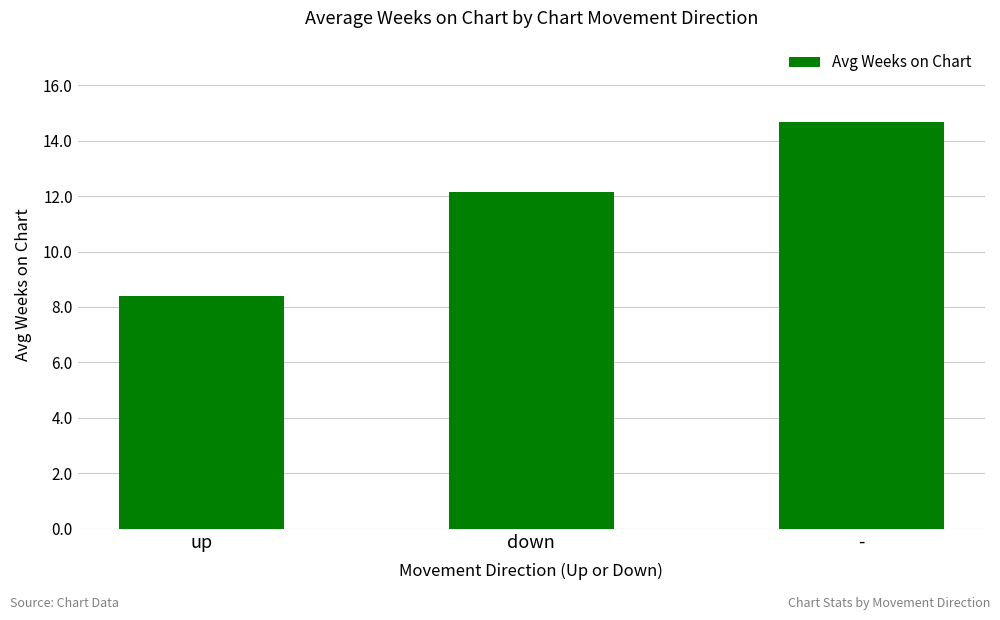

True or false: the data shows 14.9 at up.

False